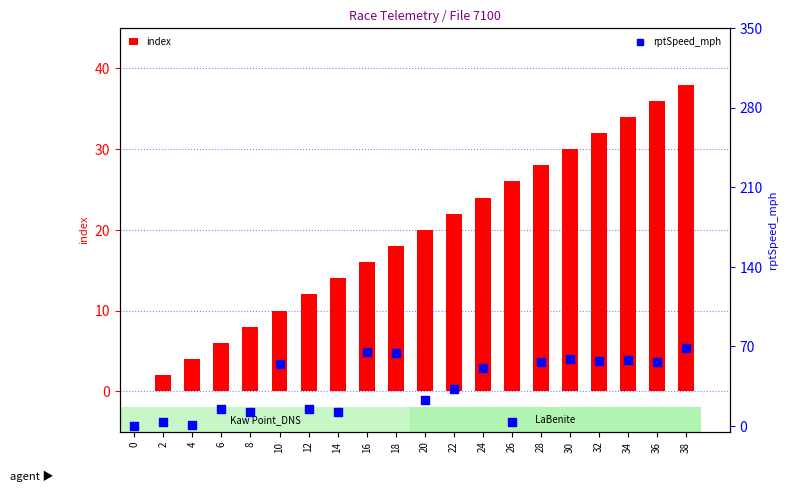

Which series reaches the maximum Y coordinate?

rptSpeed_mph